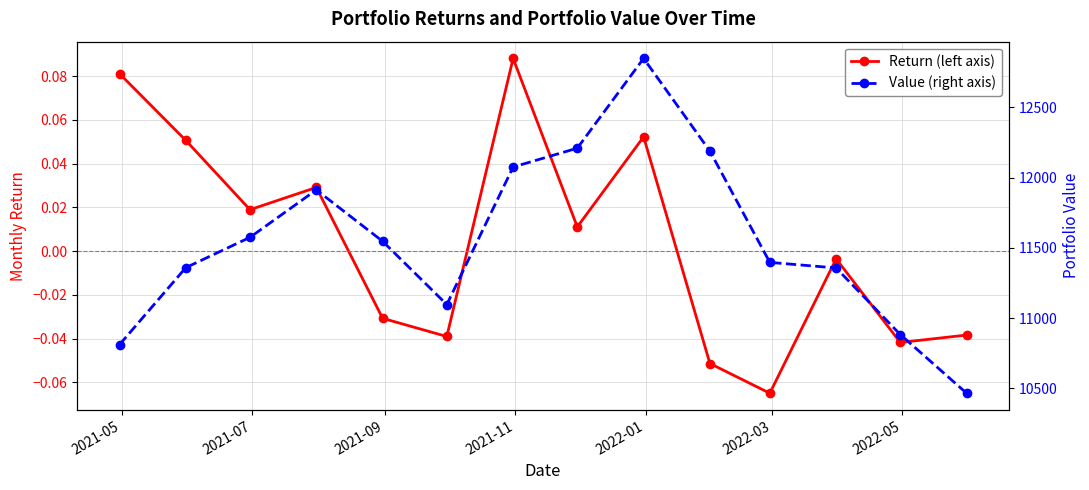

How many interior local peaks does the Value (right axis) series have?

2